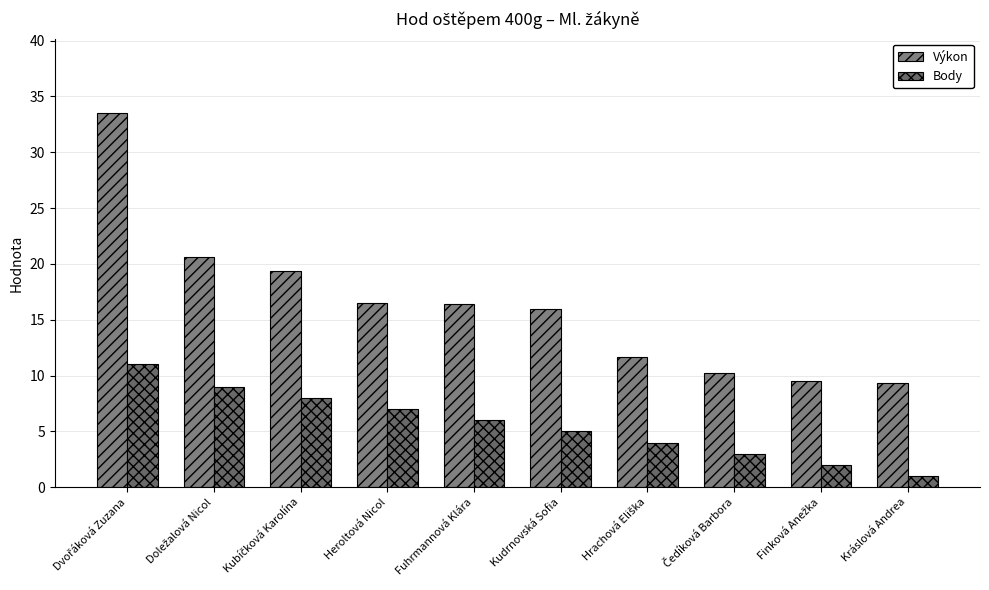

What is the value of the Body bar at the 4th from the left?

7.0